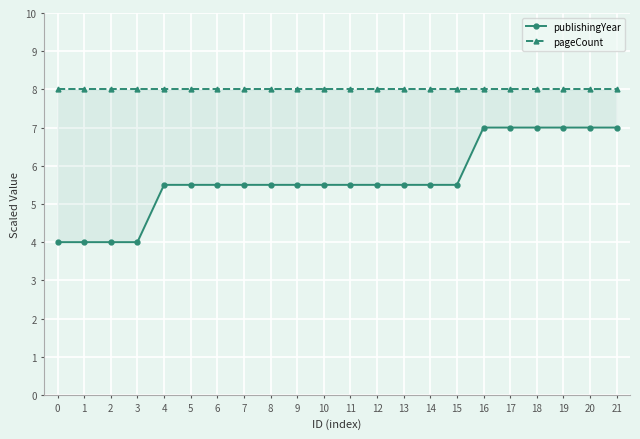

What is the total value across all series at 16?

15.0